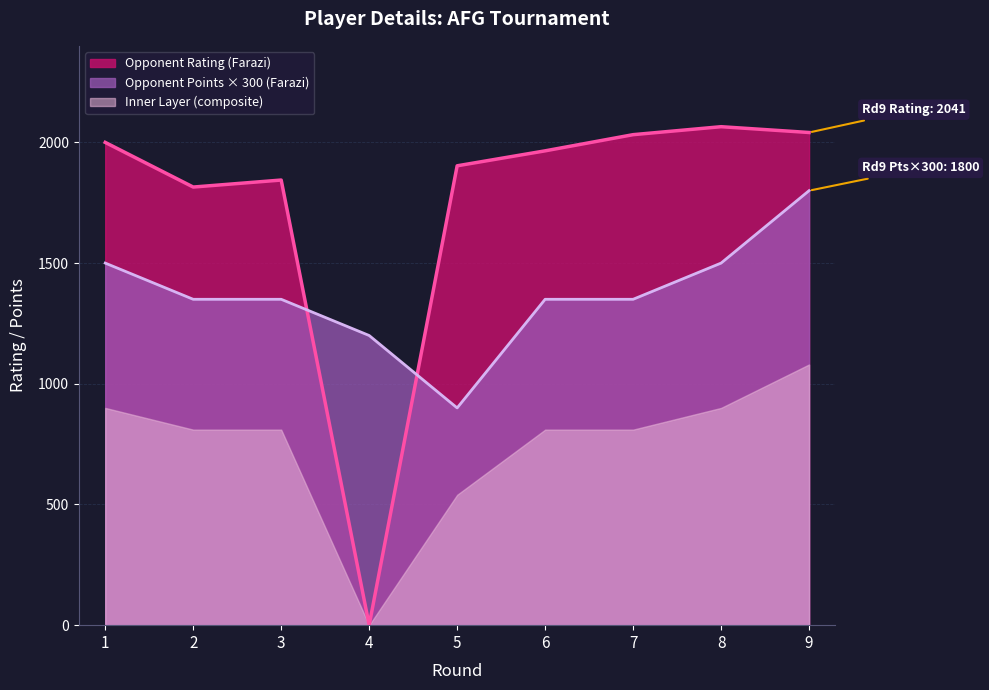

Does the chart display data point markers on the line(s)?

No